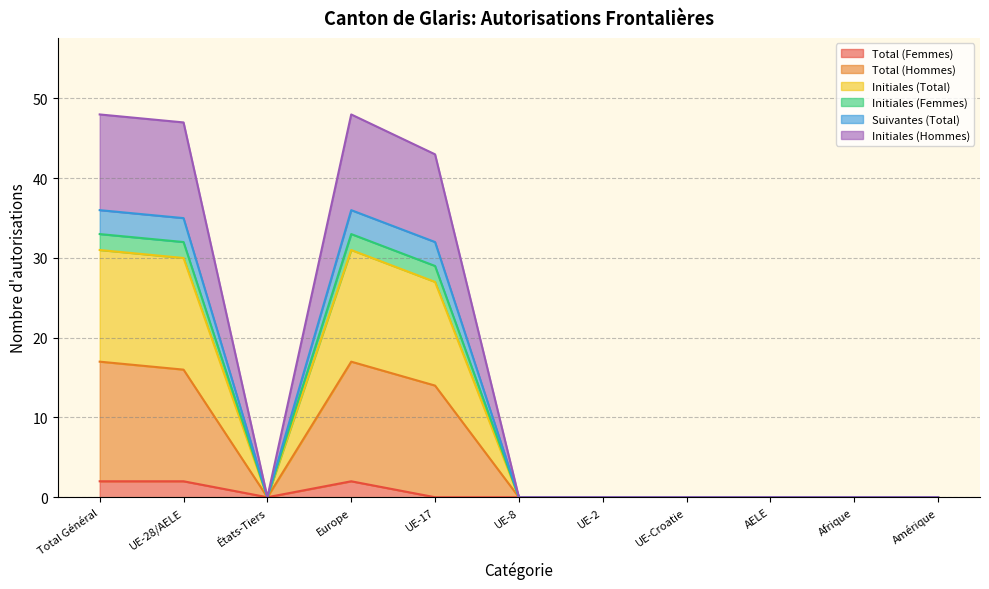

What is the maximum value shown in the chart?

48